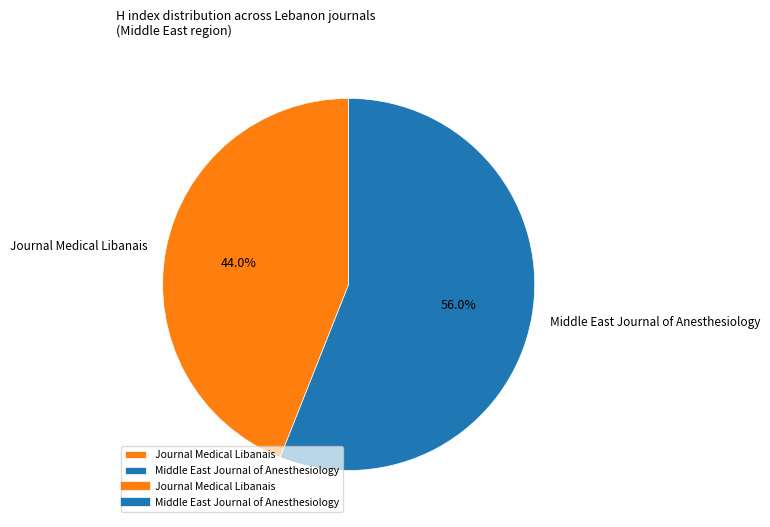

Is there any slice that represents more than half of the pie?

Yes